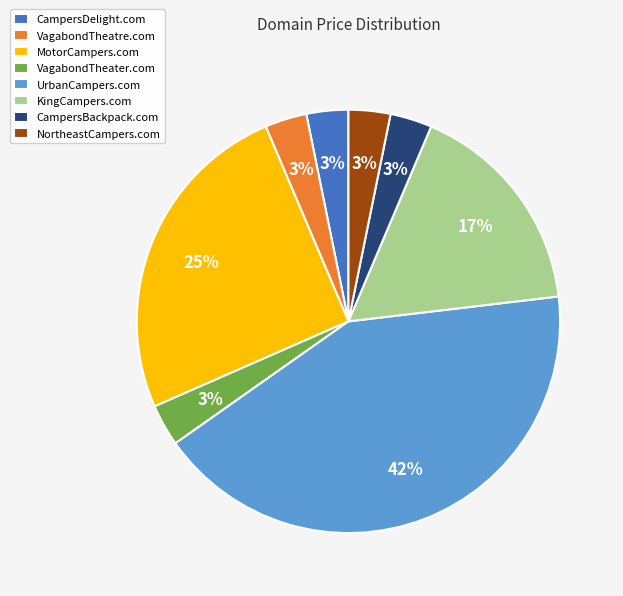

To the nearest percent, what percentage of the pie is VagabondTheatre.com?

3%